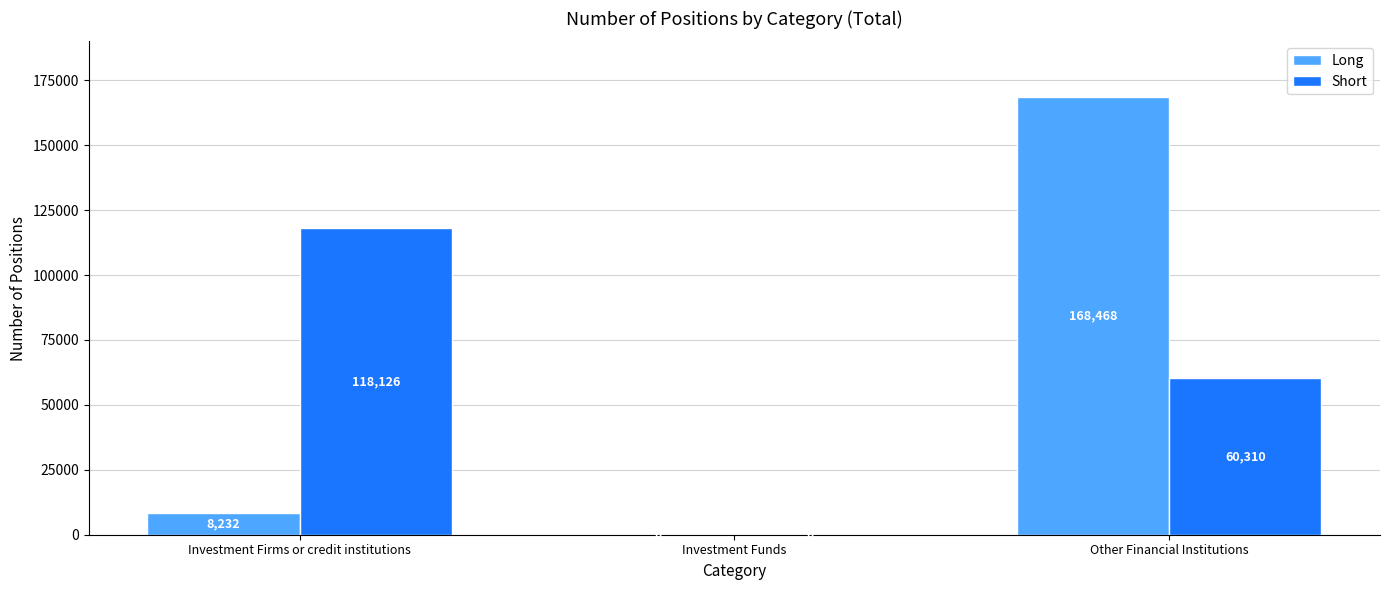

What is the greatest value displayed?

168468